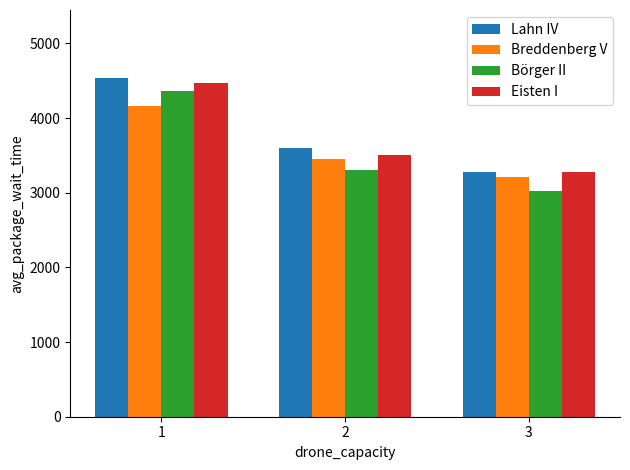

How many bars are there in total?

12